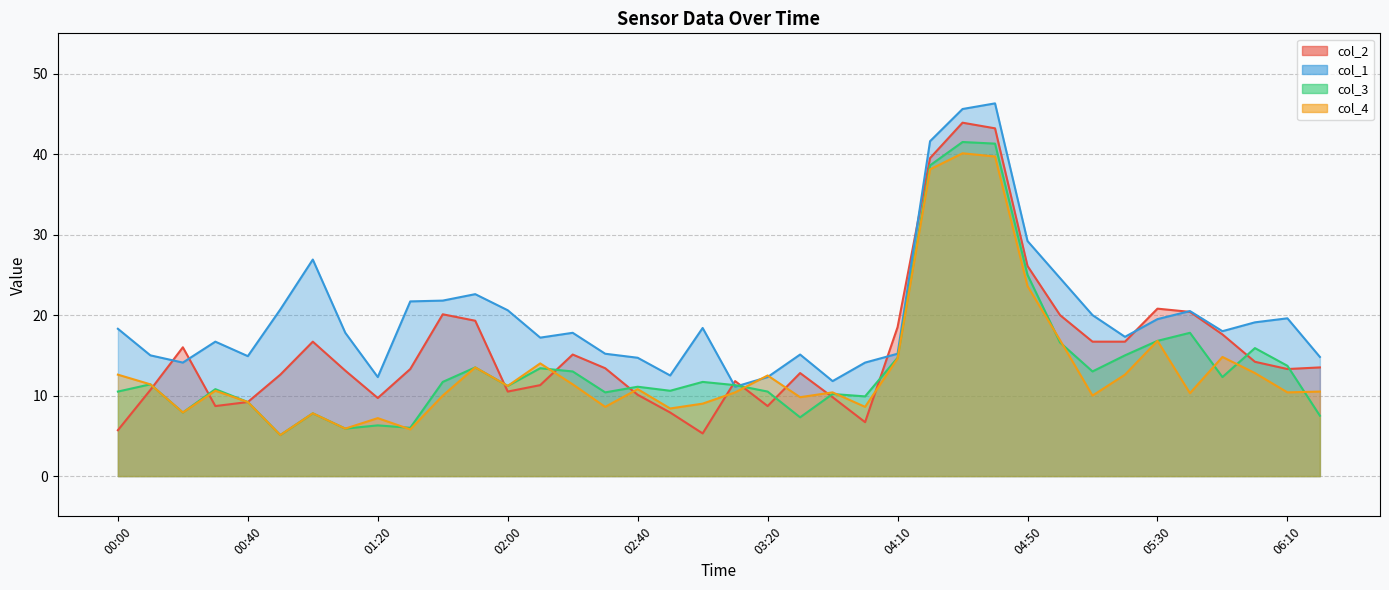

True or false: col_3 and col_2 intersect in this chart.

True